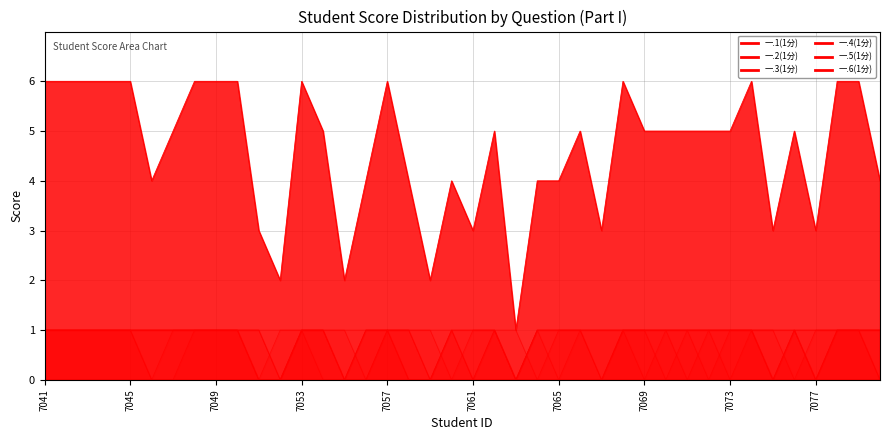

Rank the series at 2022057067 from lowest to highest value.

一.3(1分), 一.4(1分), 一.5(1分), 一.1(1分), 一.2(1分), 一.6(1分)